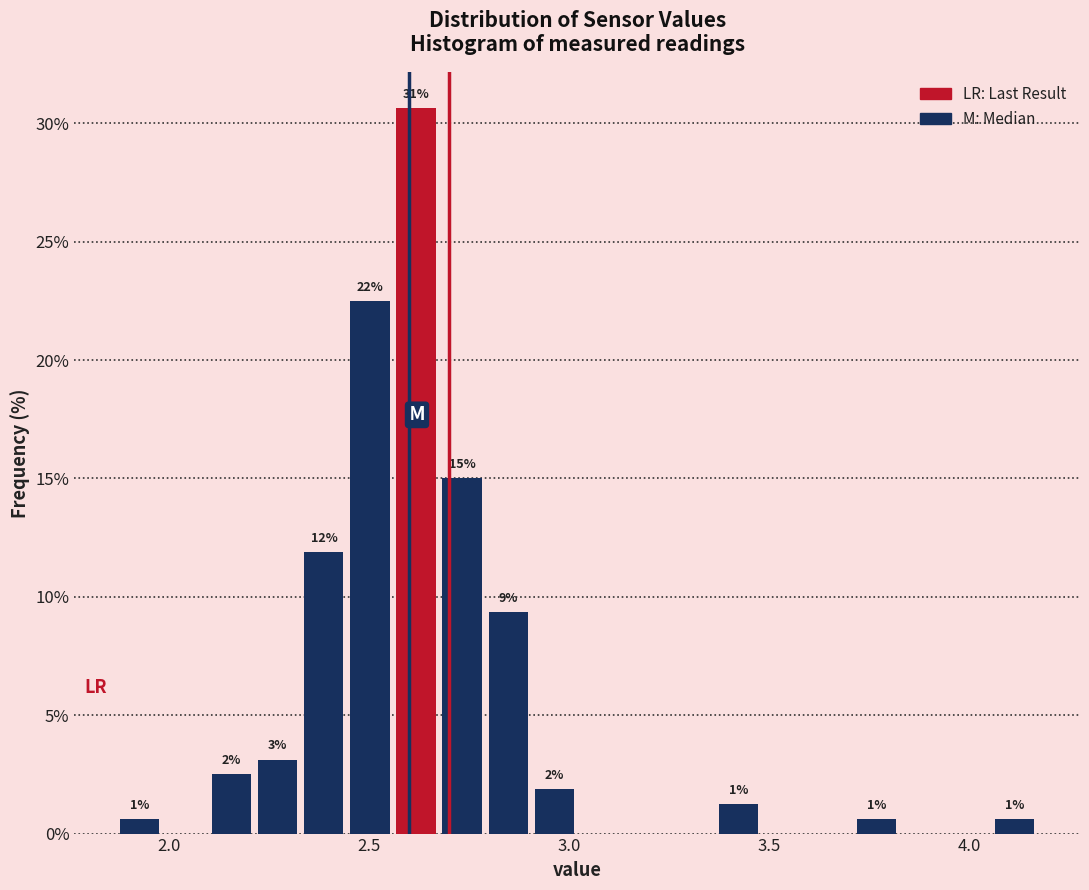

Read against the x-axis, roughly where is the centre of the tallest bar?

2.60